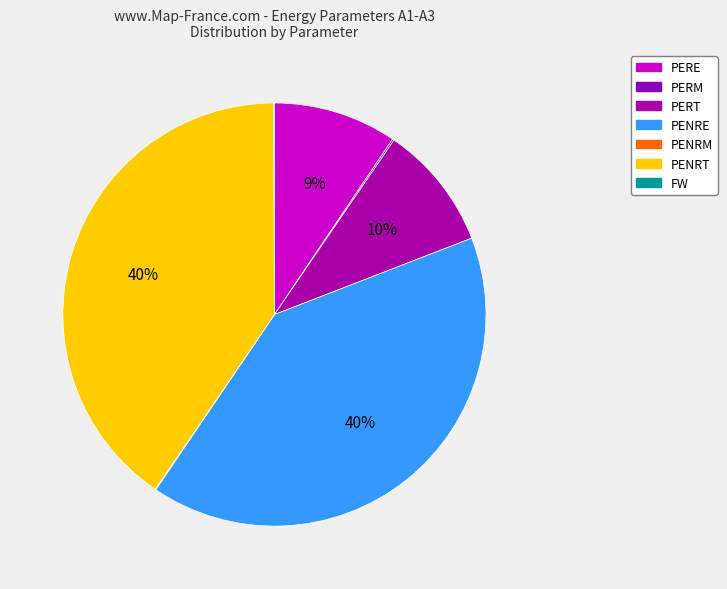

To the nearest percent, what is the difference between the largest and smallest slice percentages?

40%